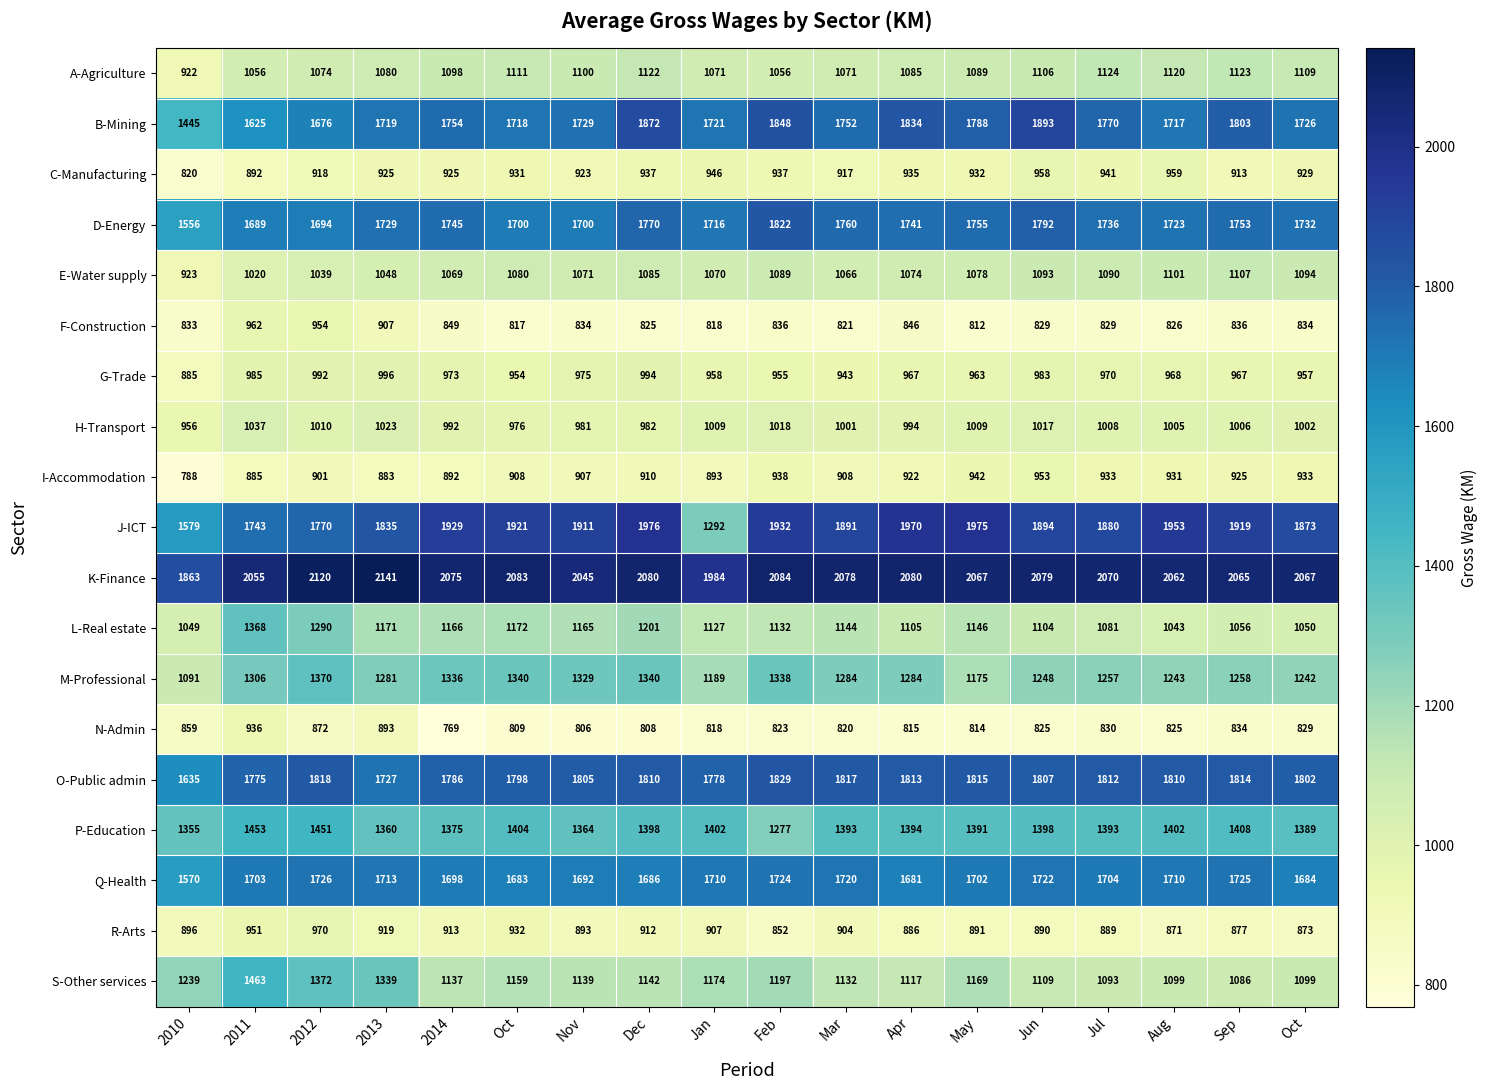

At how many categories does at least one series exceed 1011?

18